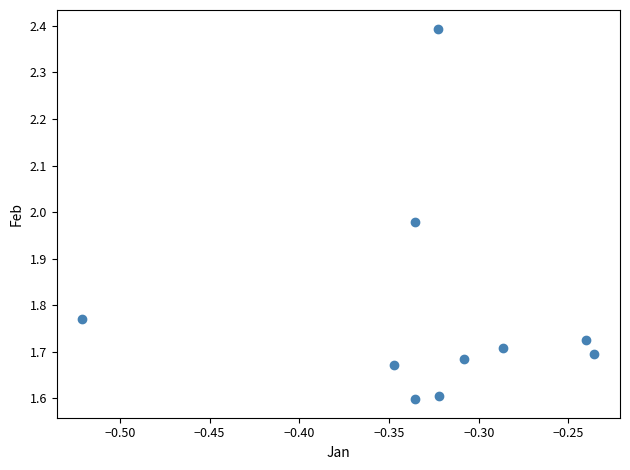

What is the range of Y values (max minus min)?

0.8